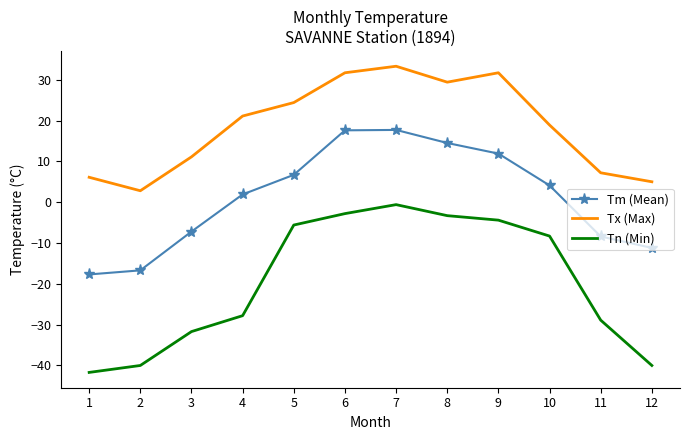

Where is Tx (Max) nearest to the value 18?

10